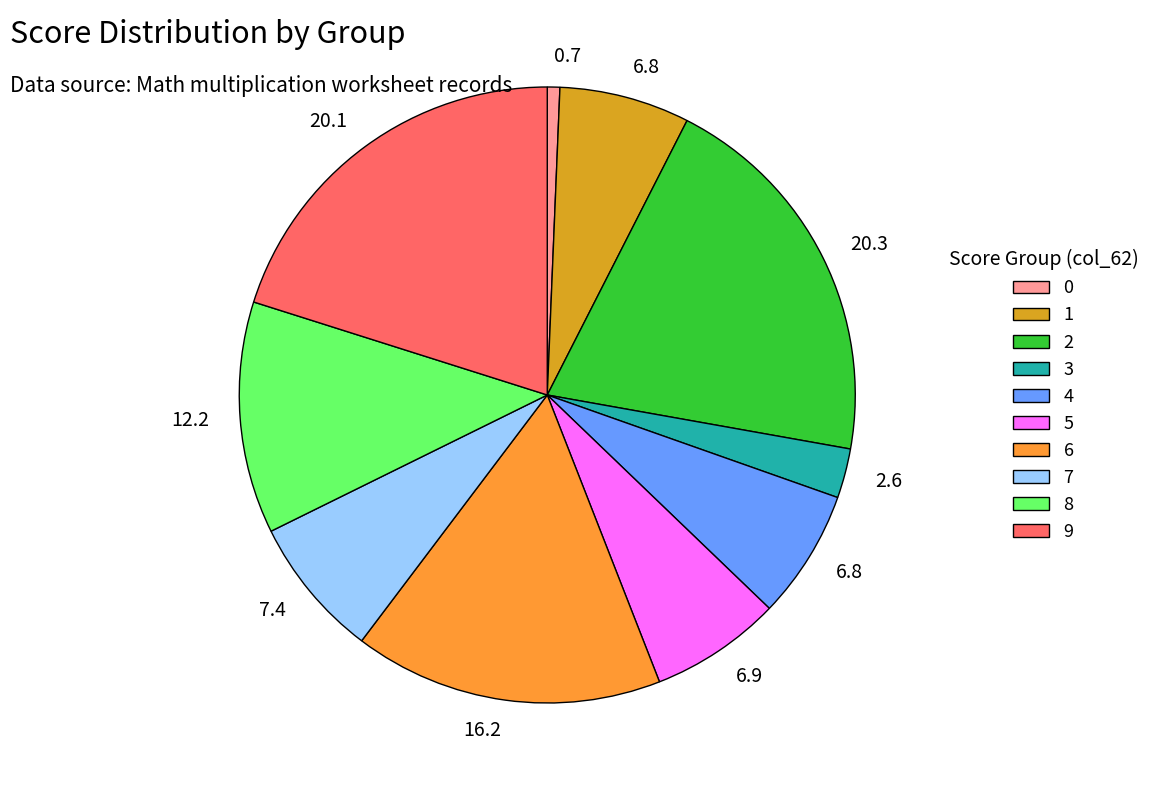

Which has a higher value, 8 or 3?

8